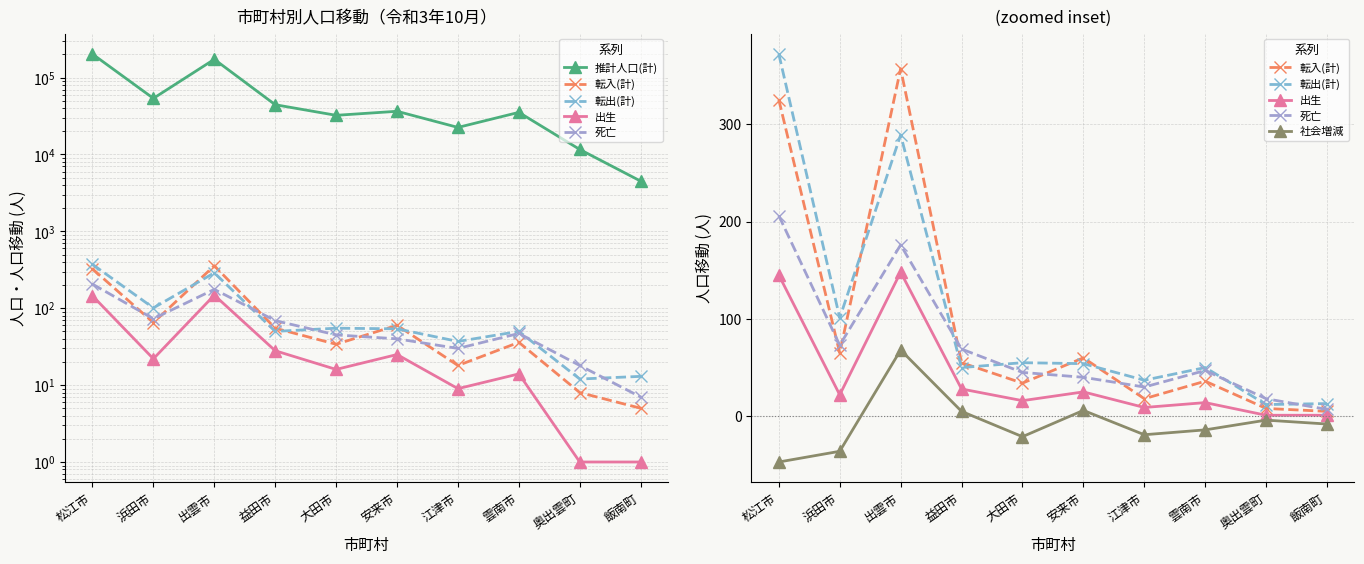

Reading right to left, transcribe all the data shown in this chart.

推計人口(計): 飯南町=4502	奥出雲町=11621	雲南市=35320	江津市=22491	安来市=36471	大田市=32319	益田市=44402	出雲市=172983	浜田市=53706	松江市=202443
転入(計): 飯南町=5	奥出雲町=8	雲南市=36	江津市=18	安来市=60	大田市=34	益田市=55	出雲市=357	浜田市=65	松江市=325
転出(計): 飯南町=13	奥出雲町=12	雲南市=50	江津市=37	安来市=54	大田市=55	益田市=50	出雲市=289	浜田市=101	松江市=372
出生: 飯南町=1	奥出雲町=1	雲南市=14	江津市=9	安来市=25	大田市=16	益田市=28	出雲市=148	浜田市=22	松江市=145
死亡: 飯南町=7	奥出雲町=18	雲南市=47	江津市=30	安来市=40	大田市=45	益田市=69	出雲市=176	浜田市=73	松江市=206
社会増減: 飯南町=-8	奥出雲町=-4	雲南市=-14	江津市=-19	安来市=6	大田市=-21	益田市=5	出雲市=68	浜田市=-36	松江市=-47